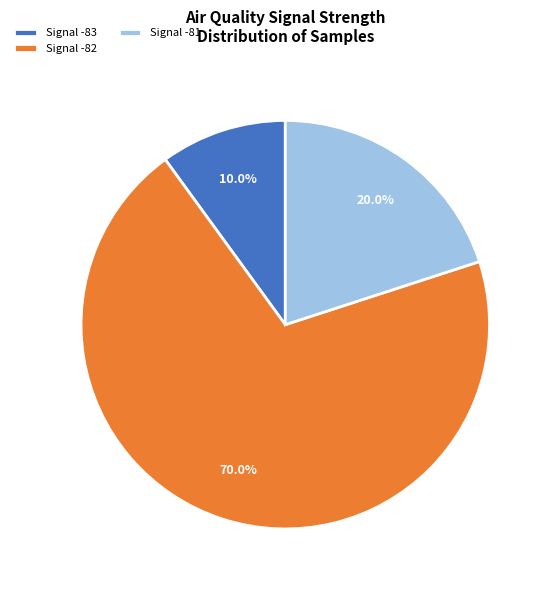

Which category has the biggest portion of the pie?

Signal -82